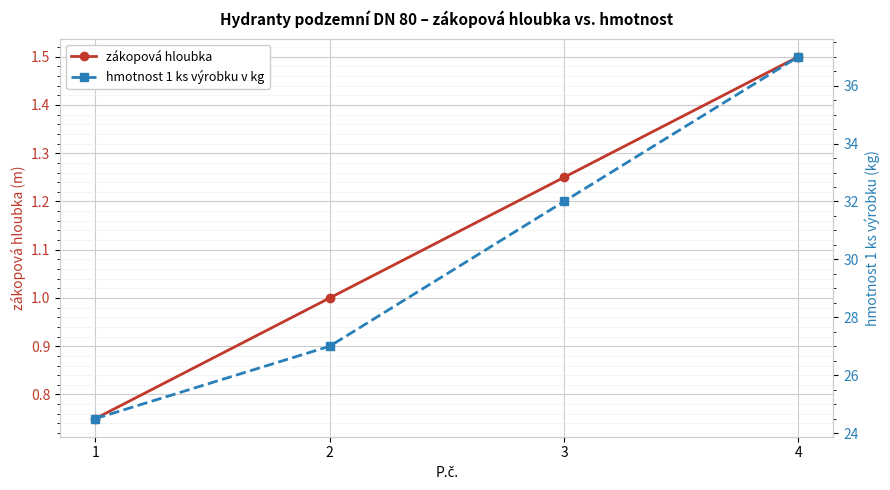

The value of hmotnost 1 ks výrobku v kg at 2 is 27.0. True or false?

True